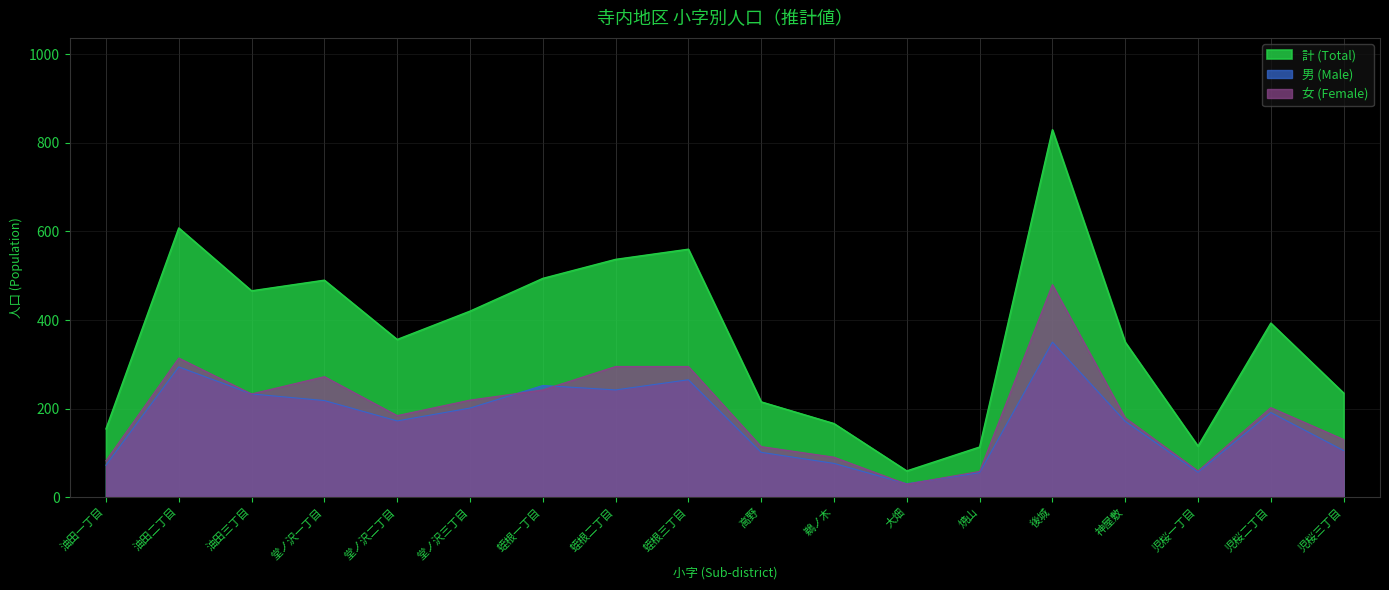

Reading left to right, transcribe all the data shown in this chart.

計 (Total): 油田一丁目=154	油田二丁目=608	油田三丁目=466	堂ノ沢一丁目=490	堂ノ沢二丁目=356	堂ノ沢三丁目=420	蛭根一丁目=494	蛭根二丁目=537	蛭根三丁目=560	高野=215	鵜ノ木=166	大畑=59	焼山=113	後城=830	神屋敷=350	児桜一丁目=115	児桜二丁目=393	児桜三丁目=235
男 (Male): 油田一丁目=72	油田二丁目=294	油田三丁目=233	堂ノ沢一丁目=218	堂ノ沢二丁目=172	堂ノ沢三丁目=201	蛭根一丁目=252	蛭根二丁目=242	蛭根三丁目=265	高野=101	鵜ノ木=76	大畑=30	焼山=55	後城=350	神屋敷=171	児桜一丁目=56	児桜二丁目=191	児桜三丁目=105
女 (Female): 油田一丁目=82	油田二丁目=314	油田三丁目=233	堂ノ沢一丁目=272	堂ノ沢二丁目=184	堂ノ沢三丁目=219	蛭根一丁目=242	蛭根二丁目=295	蛭根三丁目=295	高野=114	鵜ノ木=90	大畑=29	焼山=58	後城=480	神屋敷=179	児桜一丁目=59	児桜二丁目=202	児桜三丁目=130